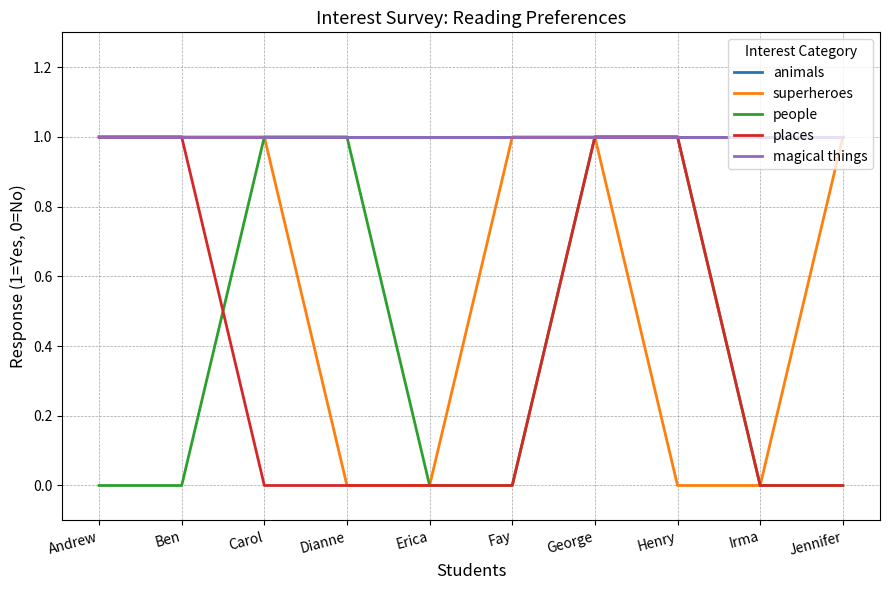

How many lines are shown in the chart?

5